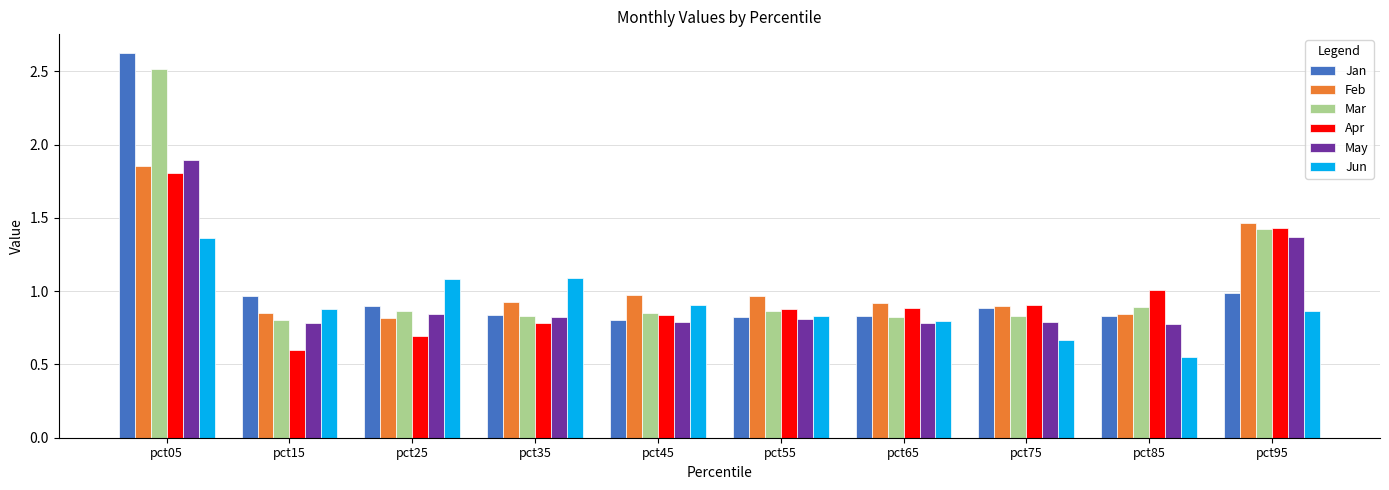

Where is Jun nearest to the value 0?

pct85